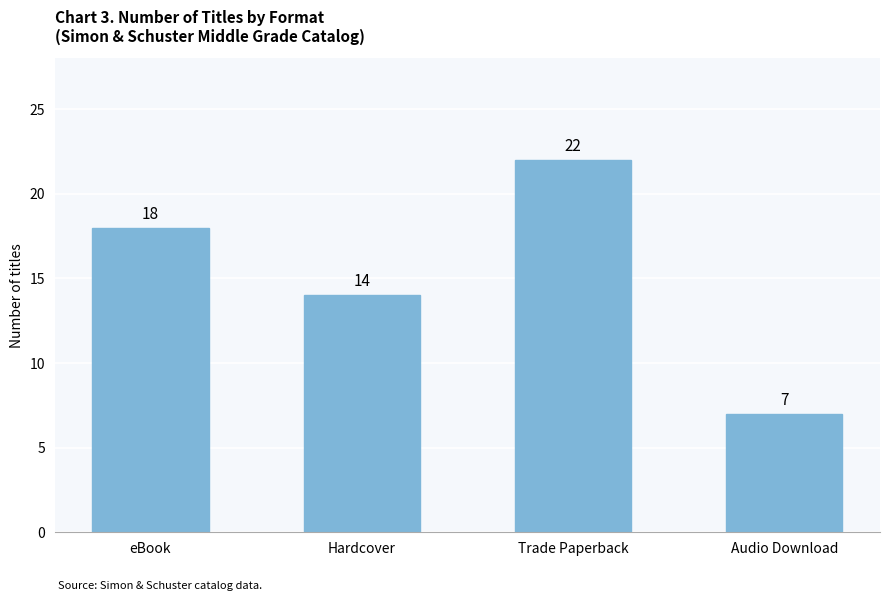

Which label corresponds to the largest value in the chart?

Trade Paperback